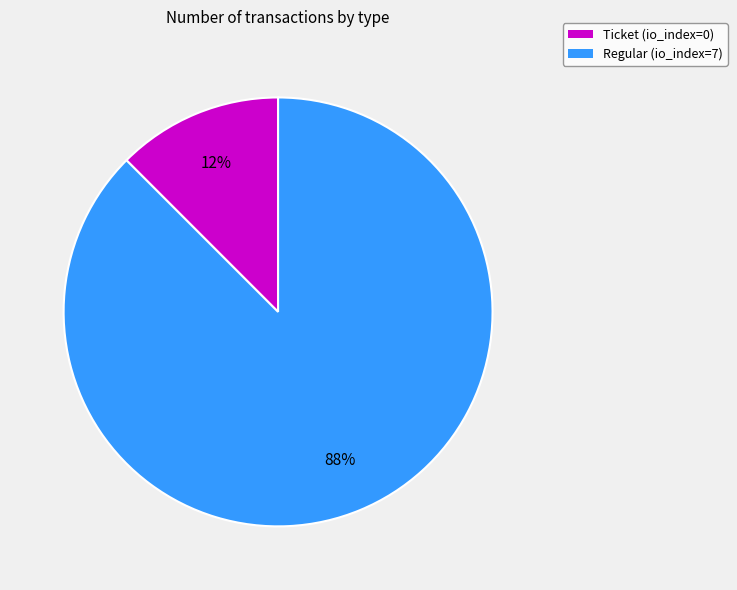

The Ticket (io_index=0) slice represents 1% of the pie. True or false?

False